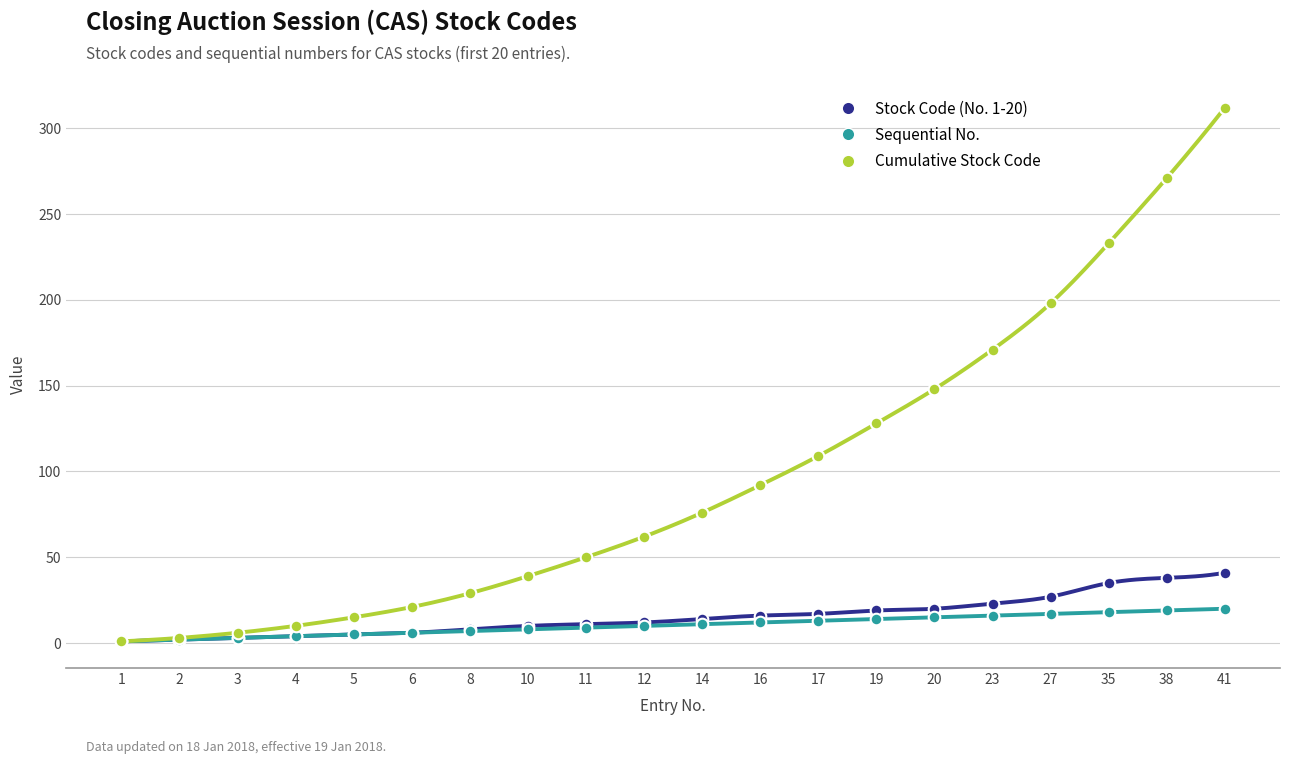

At which category is the sum across all series the highest?

41